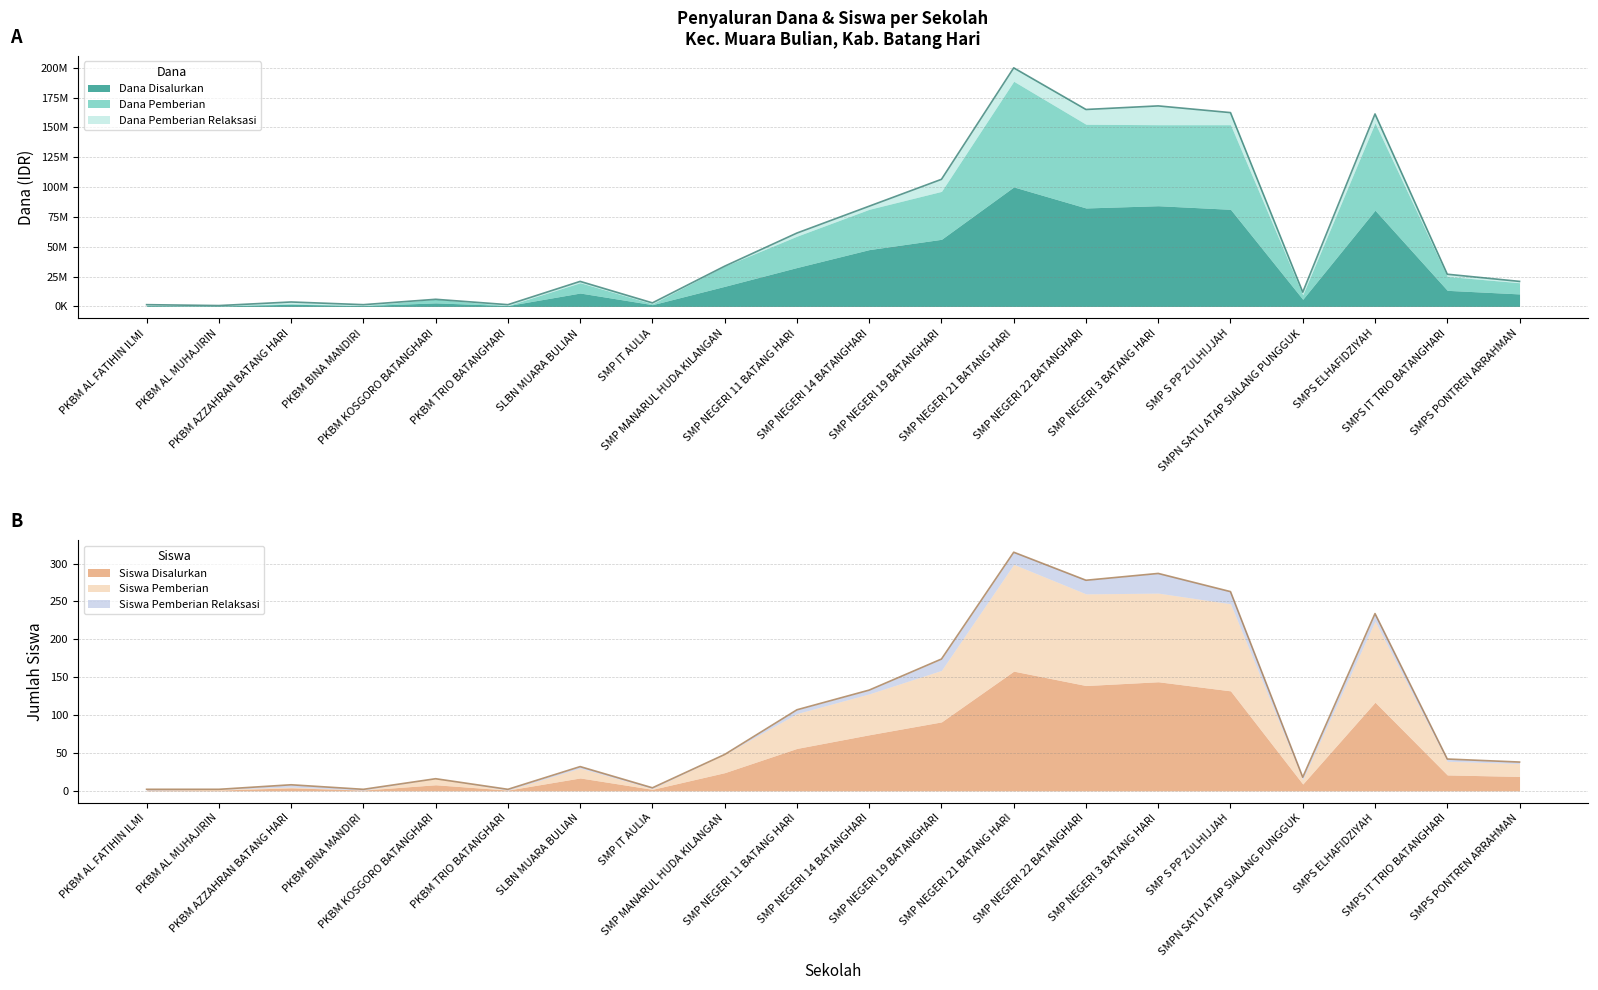

At which category is the sum across all series the highest?

SMP NEGERI 21 BATANG HARI